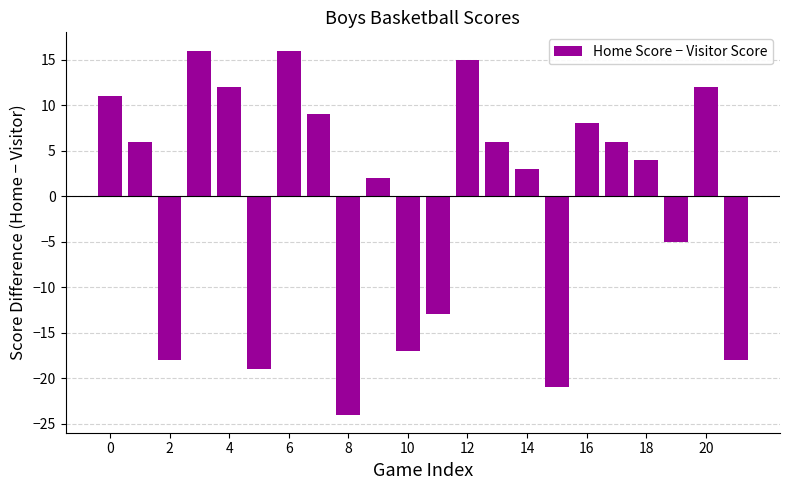

Reading left to right, transcribe all the data shown in this chart.

11	6	-18	16	12	-19	16	9	-24	2	-17	-13	15	6	3	-21	8	6	4	-5	12	-18